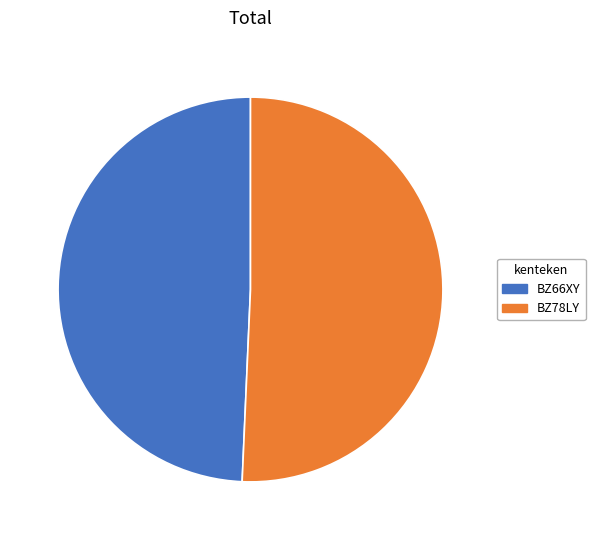

The BZ78LY slice represents 51% of the pie. True or false?

True